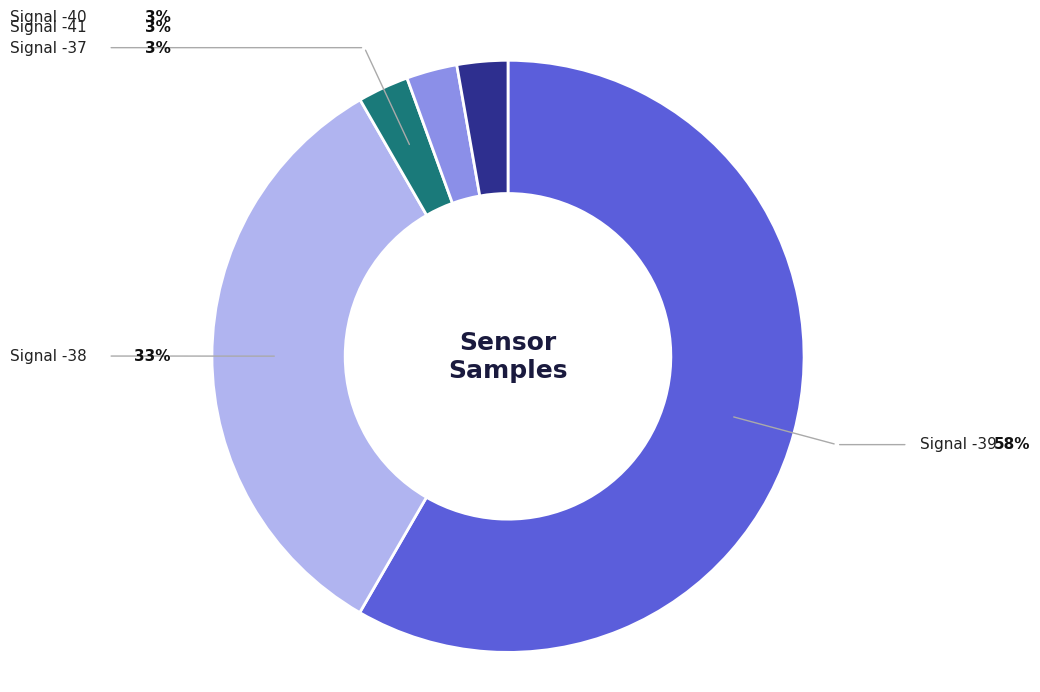

To the nearest percent, what is the average slice percentage?

20%